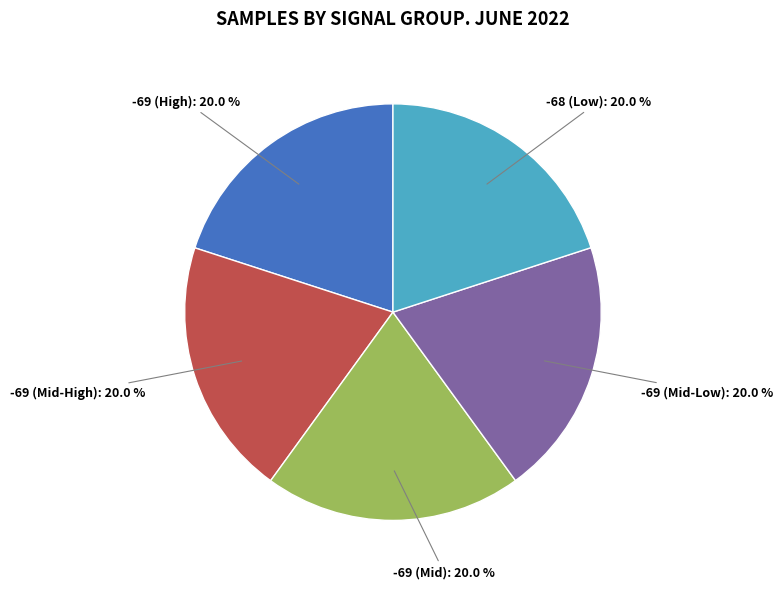

Is there a majority slice in this chart?

No